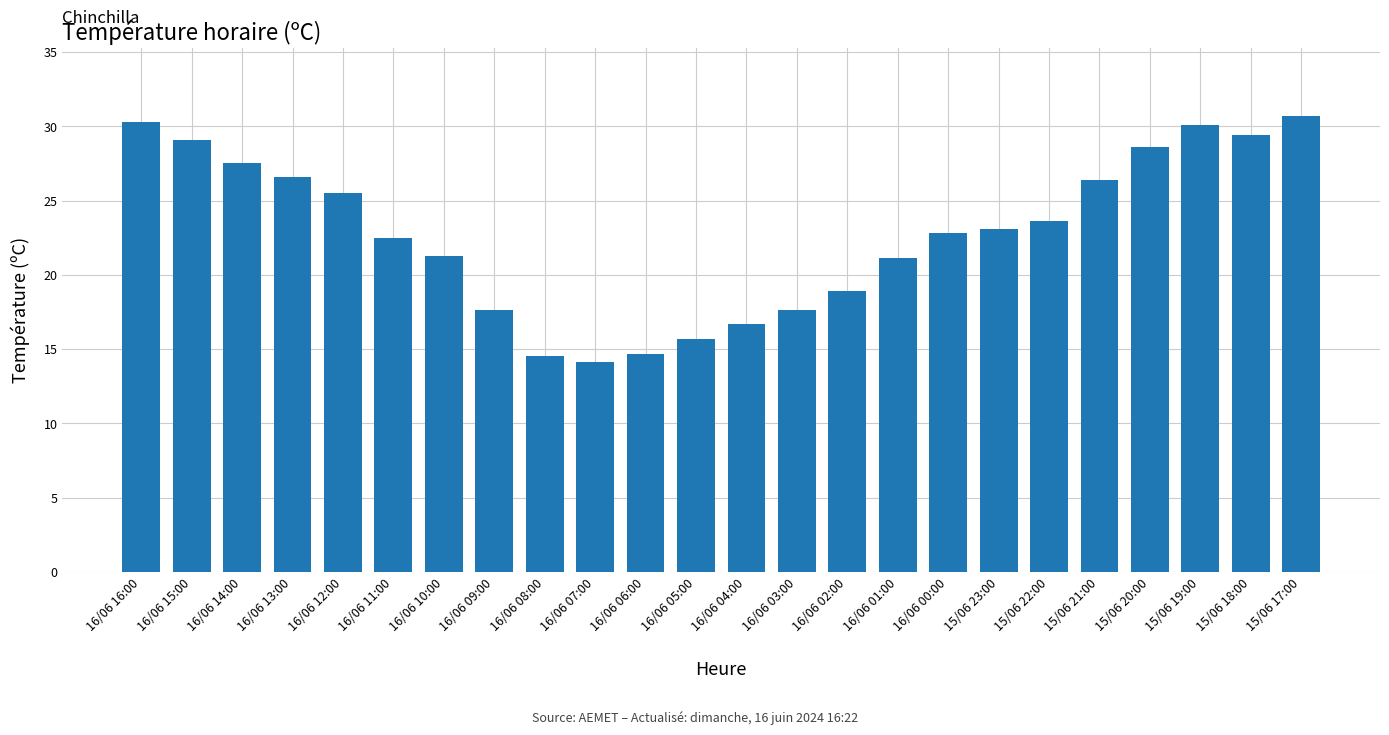

How many data points are above 23?

12